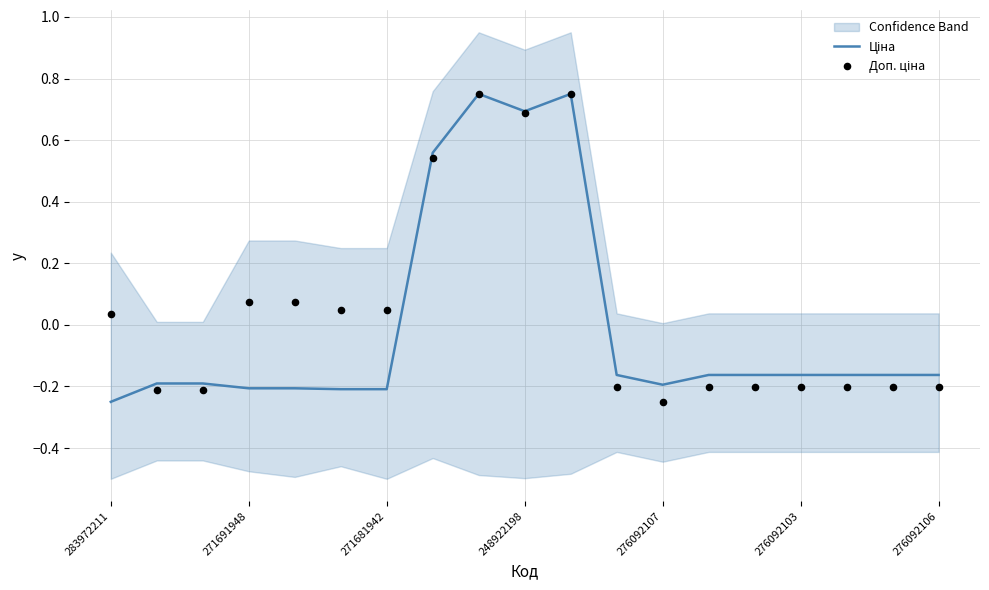

What is the total value across all series at 10?

1.5